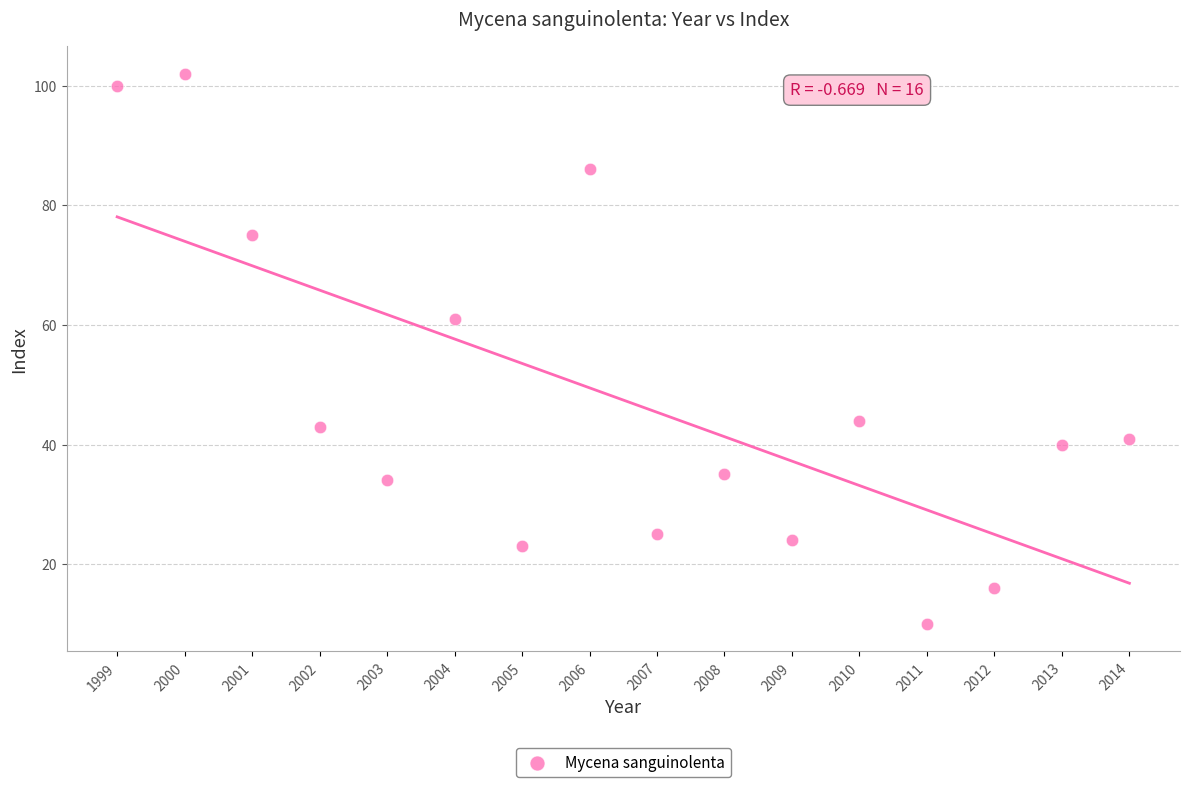

What is the range of X values (max minus min)?

15